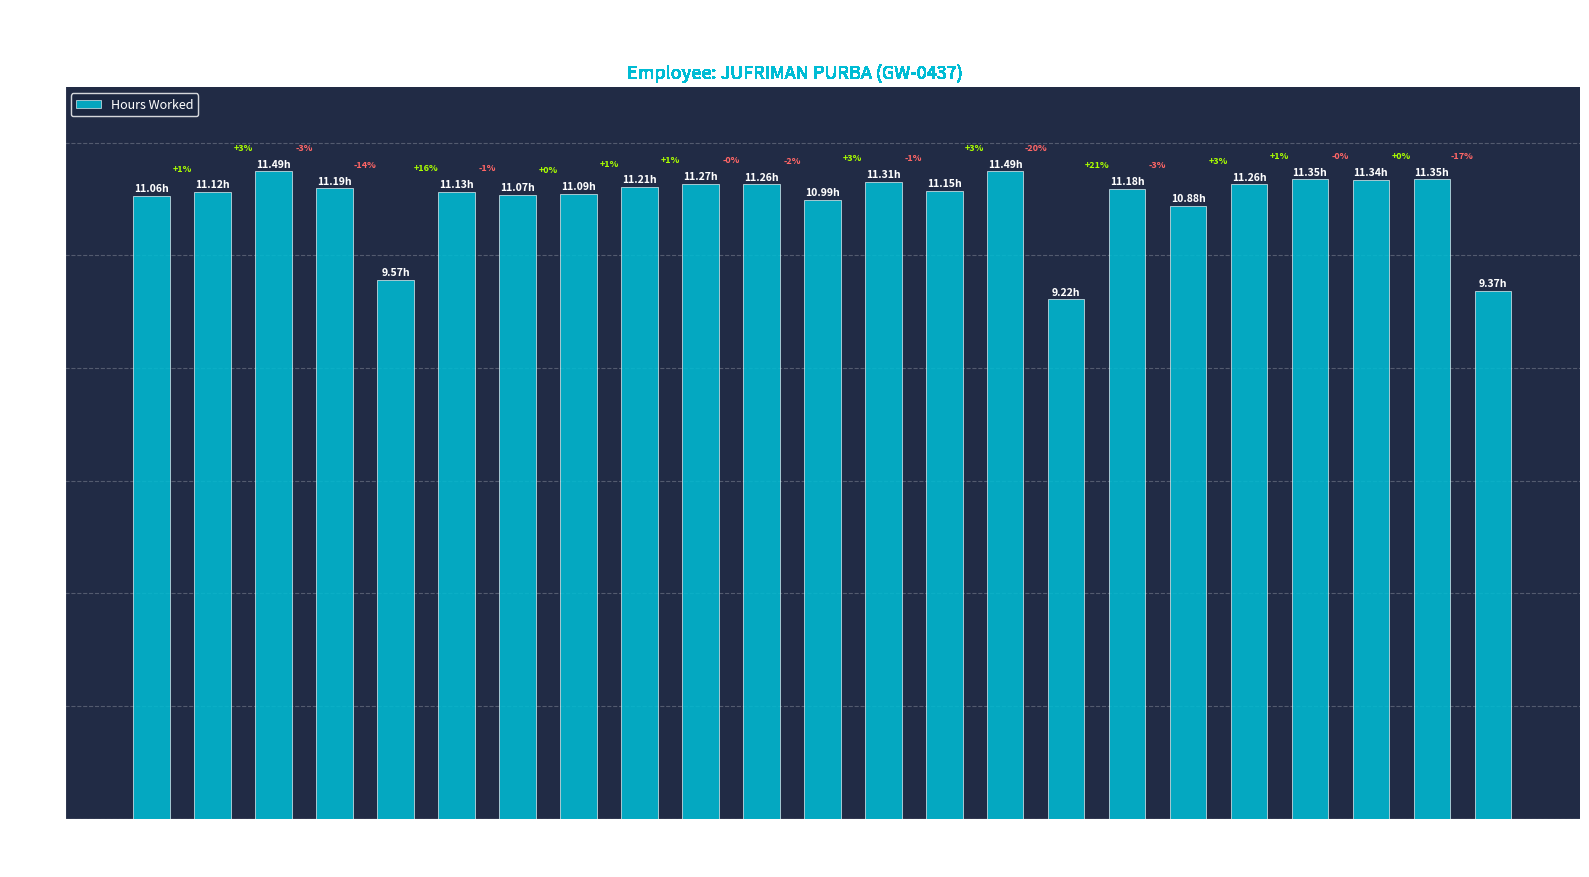

How many bars are there in total?

23